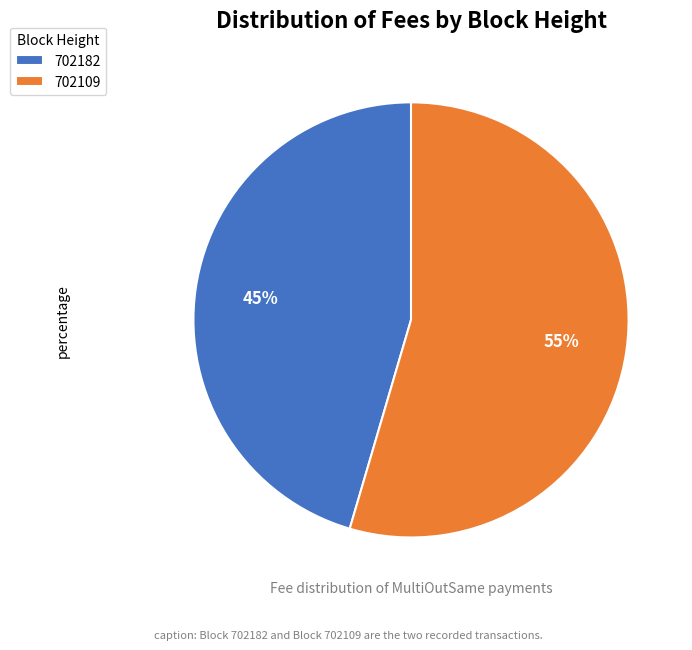

Rank the categories by value from highest to lowest.

702109, 702182